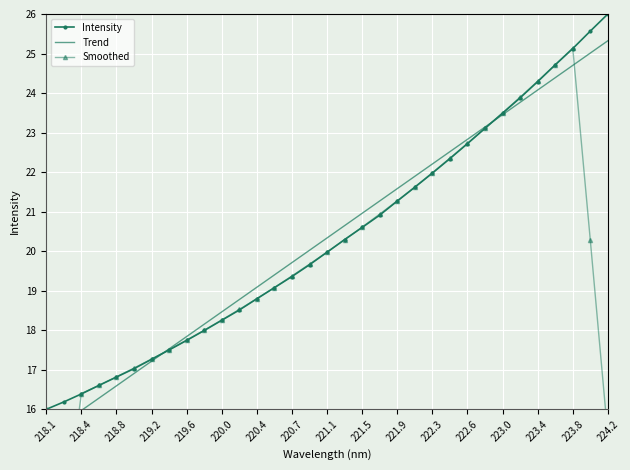

Which has a higher value, 221.1 or 219.2?

221.1